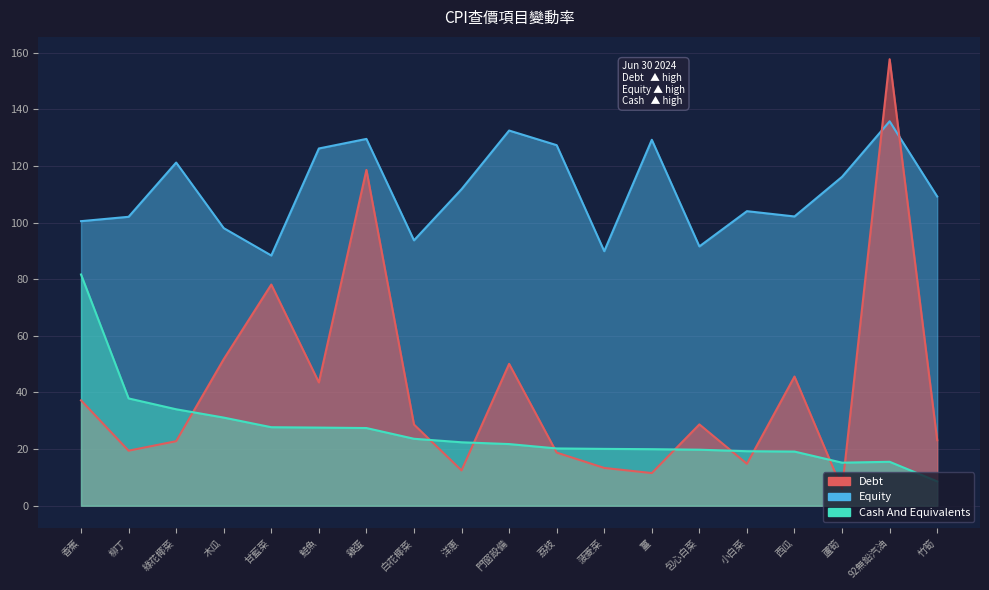

Is the value of Debt at 蘆筍 greater than the value of Equity at 92無鉛汽油?

No